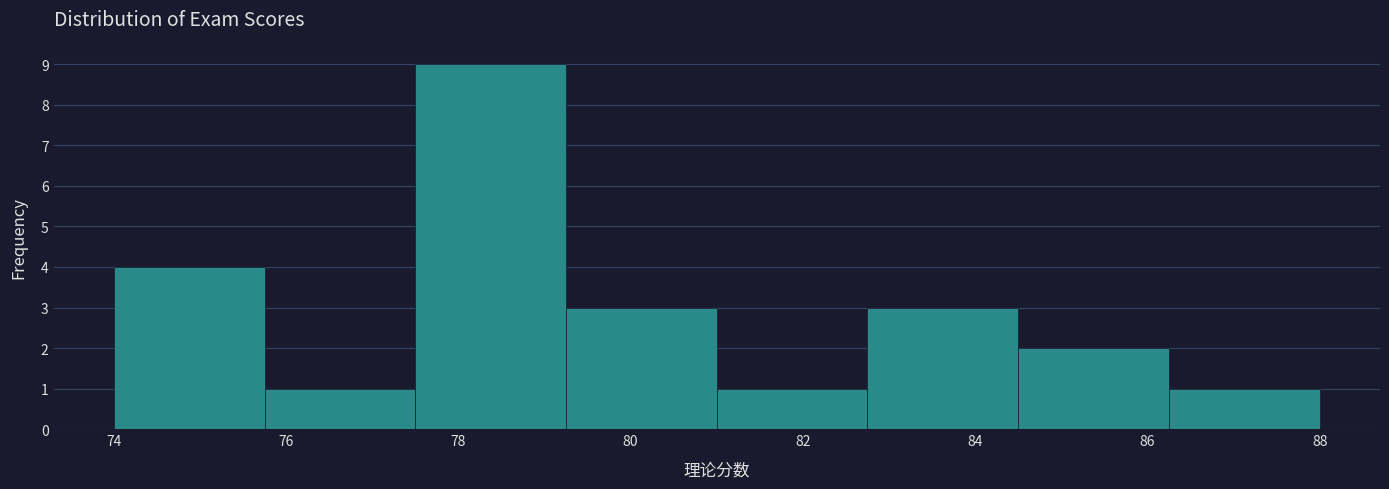

Which range on the x-axis has the tallest bar?

77.50 to 79.25